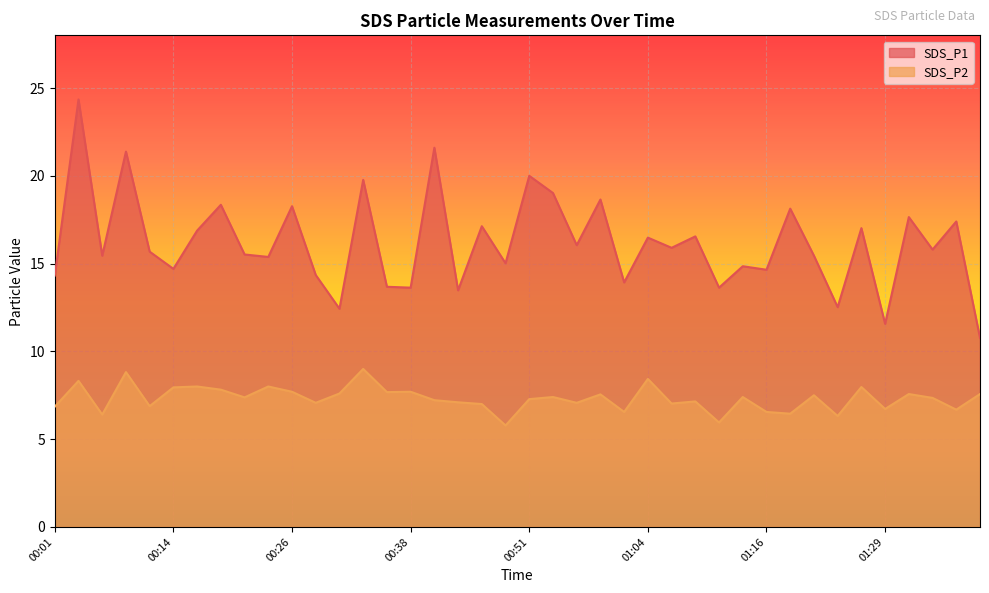

Which series has the largest total across all categories?

SDS_P1